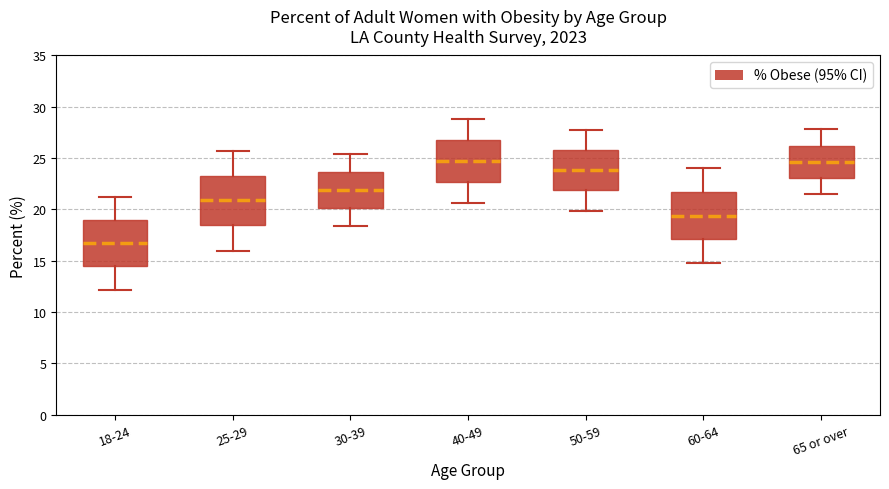

Reading left to right, read every box against the y-axis: the position of its median line, the range the box covers, and the ends of its whiskers. The values are not printed on the chart, so give them approximately, as read against the axis.

18-24: median 16.5, box 14.5 to 19.0, whiskers 12.0 to 21.0
25-29: median 21.0, box 18.5 to 23.5, whiskers 16.0 to 25.5
30-39: median 22.0, box 20.0 to 23.5, whiskers 18.5 to 25.5
40-49: median 24.5, box 22.5 to 27.0, whiskers 20.5 to 29.0
50-59: median 24.0, box 22.0 to 26.0, whiskers 20.0 to 27.5
60-64: median 19.5, box 17.0 to 21.5, whiskers 15.0 to 24.0
65 or over: median 24.5, box 23.0 to 26.0, whiskers 21.5 to 28.0